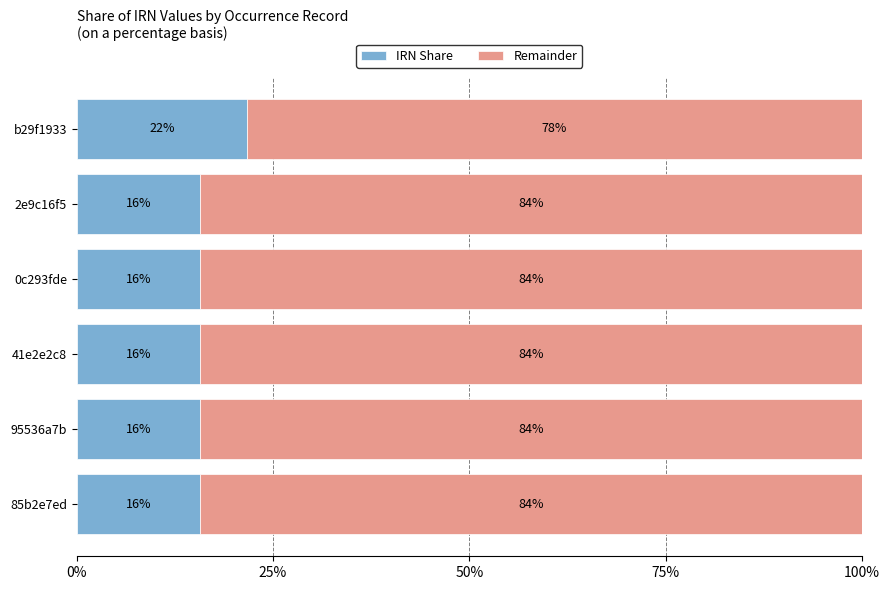

Which category has the highest value in the IRN Share series?

b29f1933